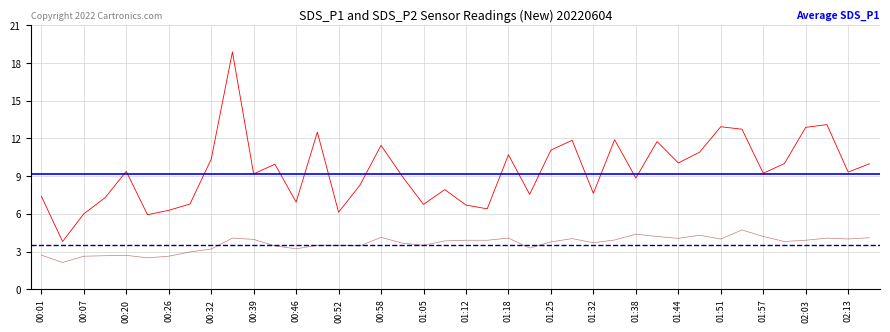

Where is the first local minimum for SDS_P2?

00:04